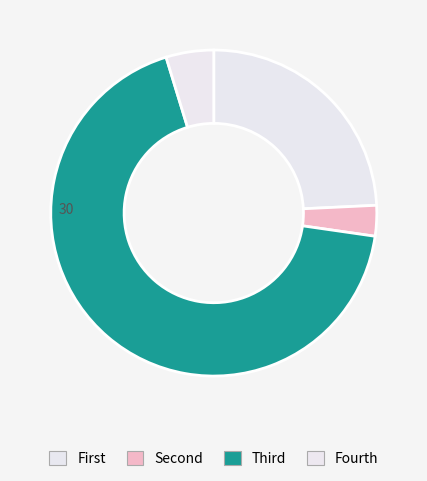

How many segments does this pie chart have?

4